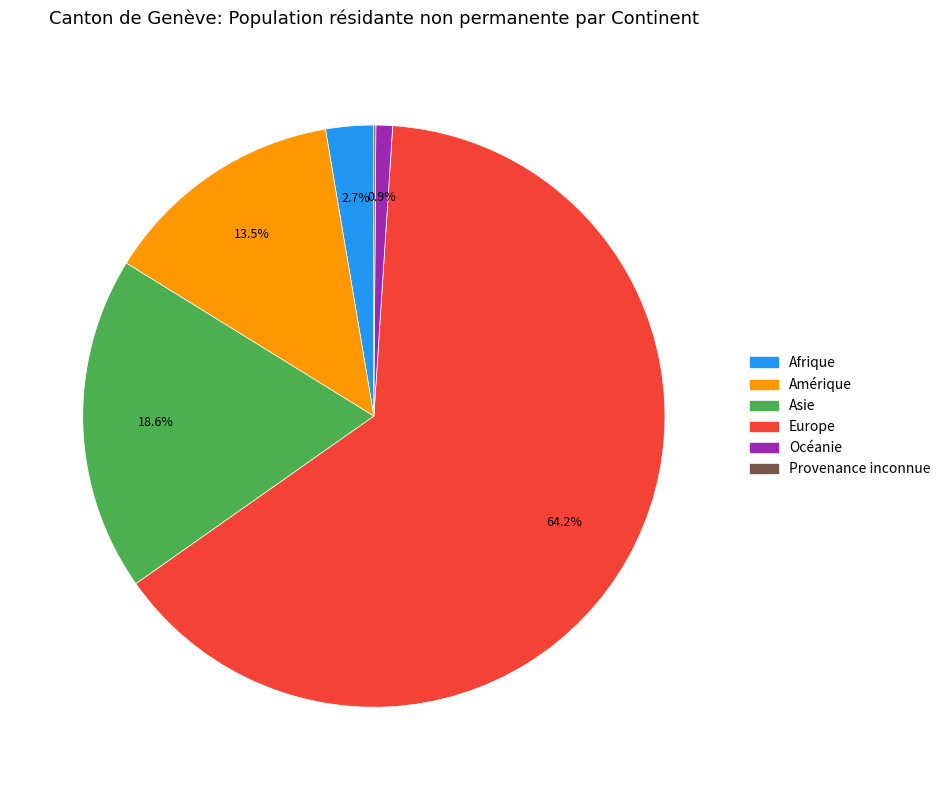

Which slice is the largest?

Europe